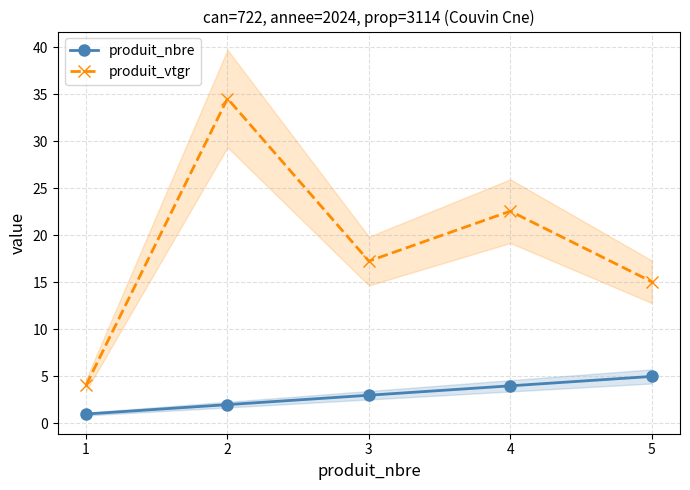

What is the total value across all series at 3?

20.3